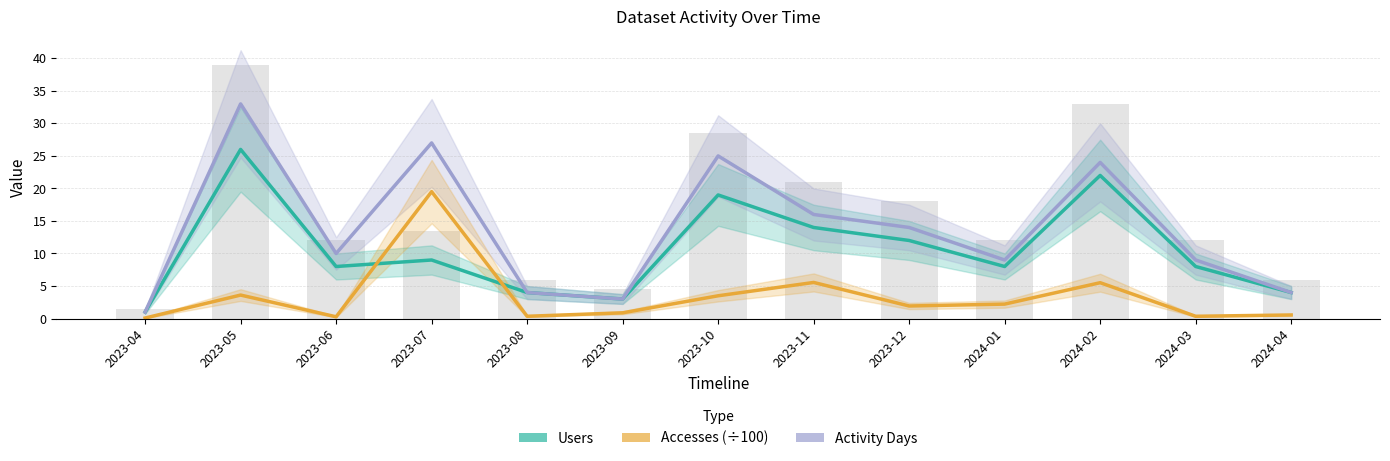

At 2023-11, list the series in order from largest to smallest.

Activity Days, Users, Accesses (÷100)